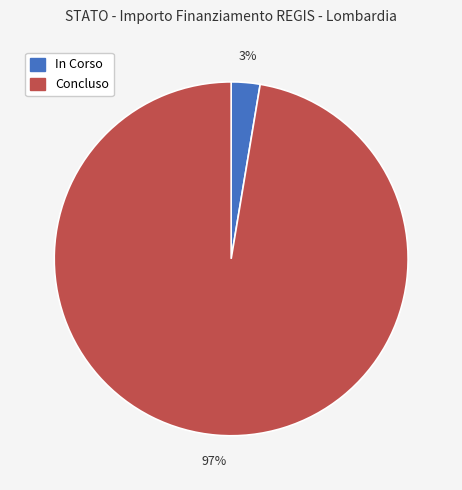

Between Concluso and In Corso, which is larger?

Concluso